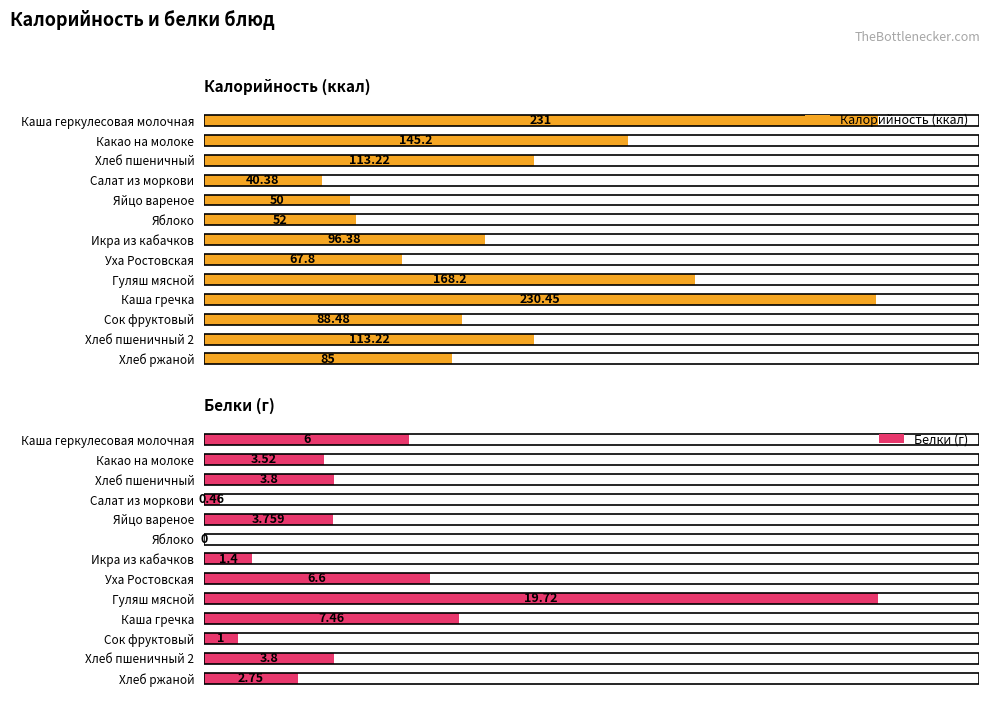

Where is Калорийность (ккал) nearest to the value 135?

Какао на молоке